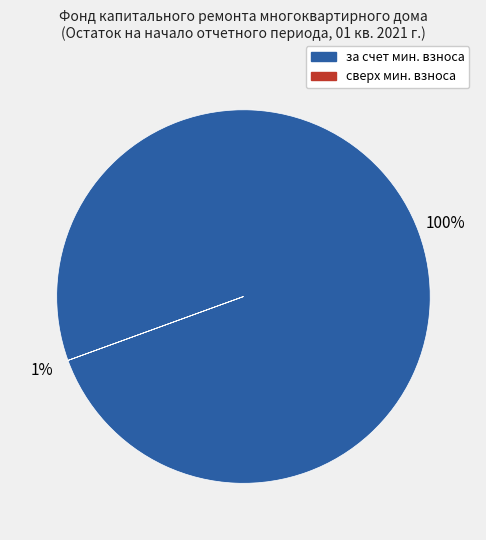

Which slice is the smallest?

сверх минимального размера взноса